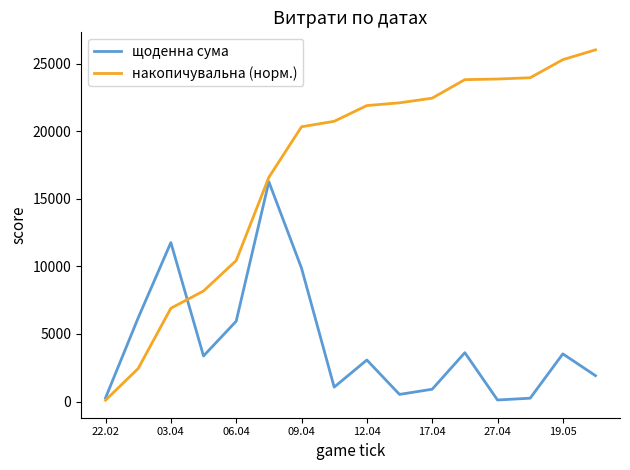

Rank the series by their average value, from highest to lowest.

накопичувальна (норм.), щоденна сума